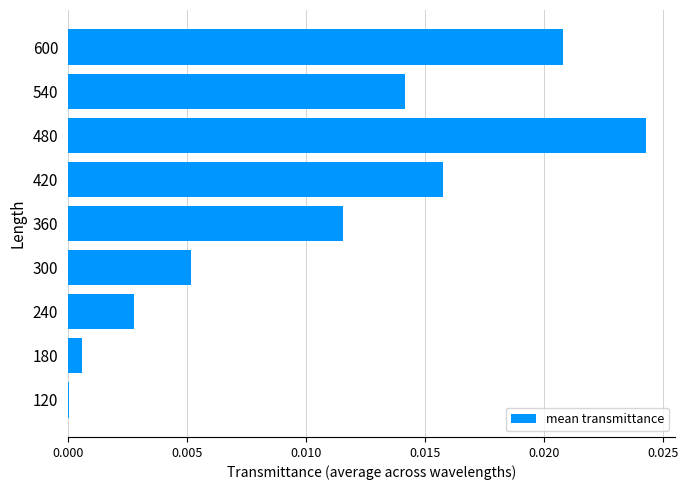

How many categories are shown in the chart?

9